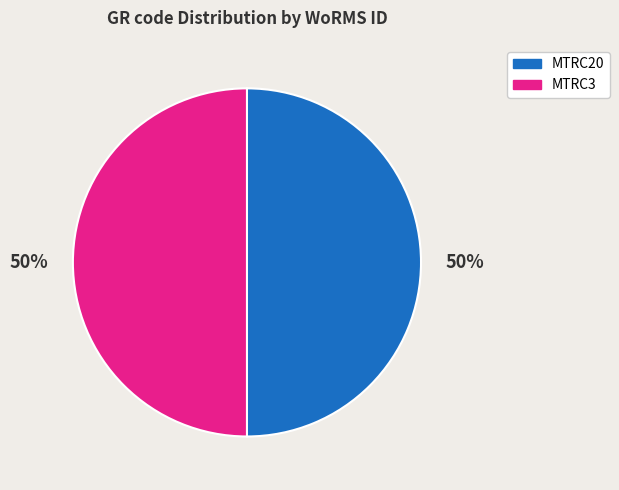

How many slices are in this pie chart?

2